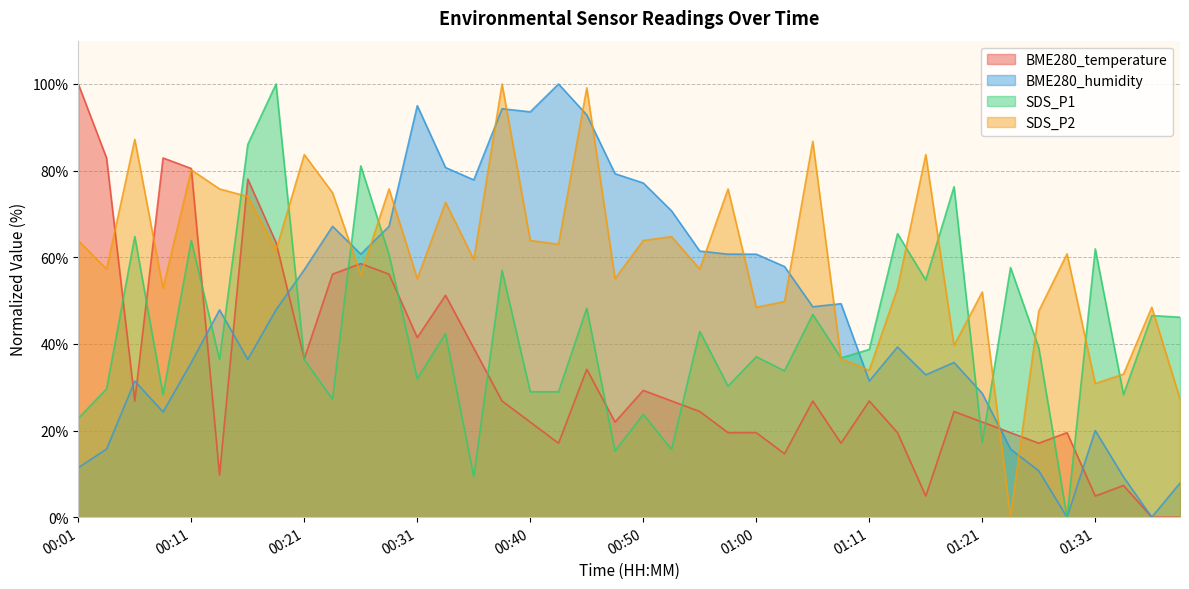

How many lines are shown in the chart?

4